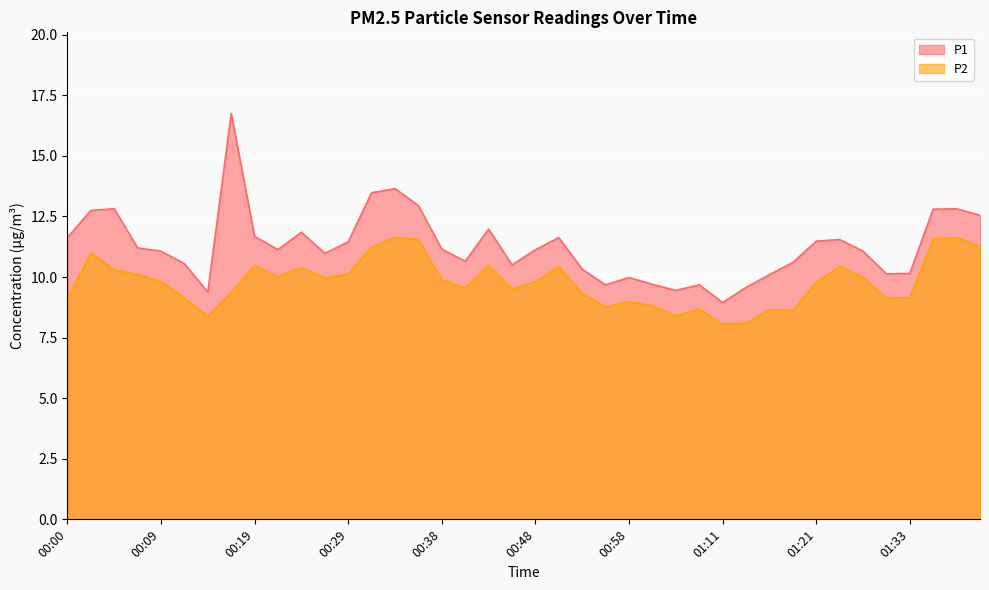

List the labels in order of P2 value, largest first.

00:34, 01:38, 01:36, 00:36, 01:41, 00:31, 00:02, 00:19, 00:43, 01:26, 00:51, 00:24, 00:04, 00:29, 00:07, 00:21, 01:28, 00:26, 00:38, 00:09, 00:48, 01:21, 00:41, 00:46, 00:17, 00:53, 01:33, 00:12, 01:31, 00:00, 00:58, 01:00, 00:56, 01:08, 01:16, 01:18, 01:03, 00:14, 01:13, 01:11